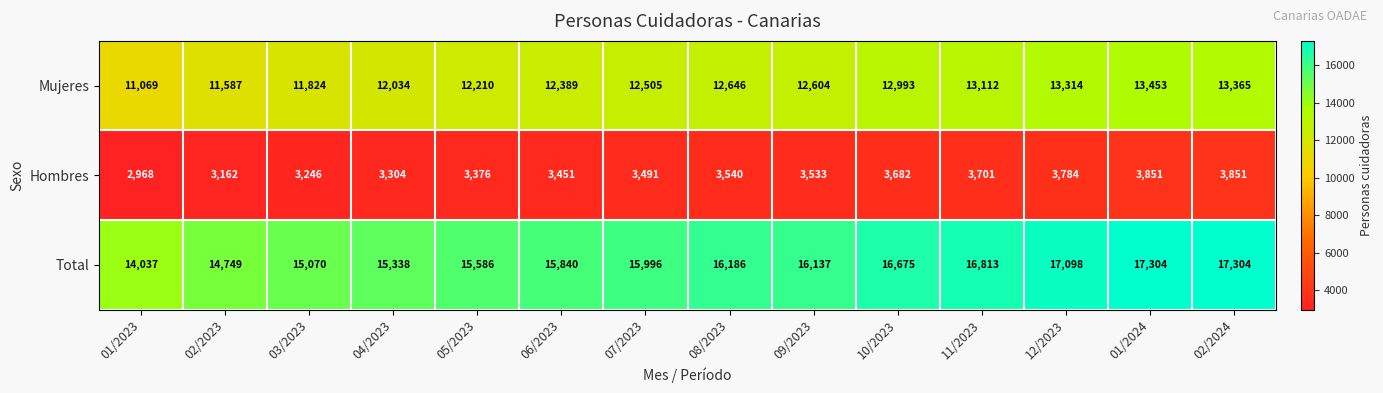

What is the difference between the Total values at 02/2024 and 10/2023?

629